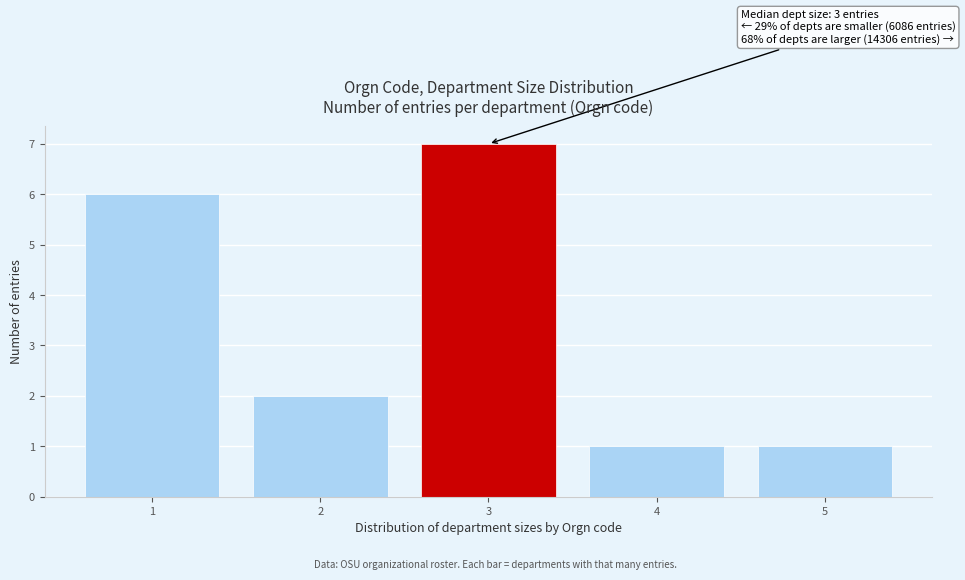

Over which range of the x-axis is the bar tallest?

2.5 to 3.5